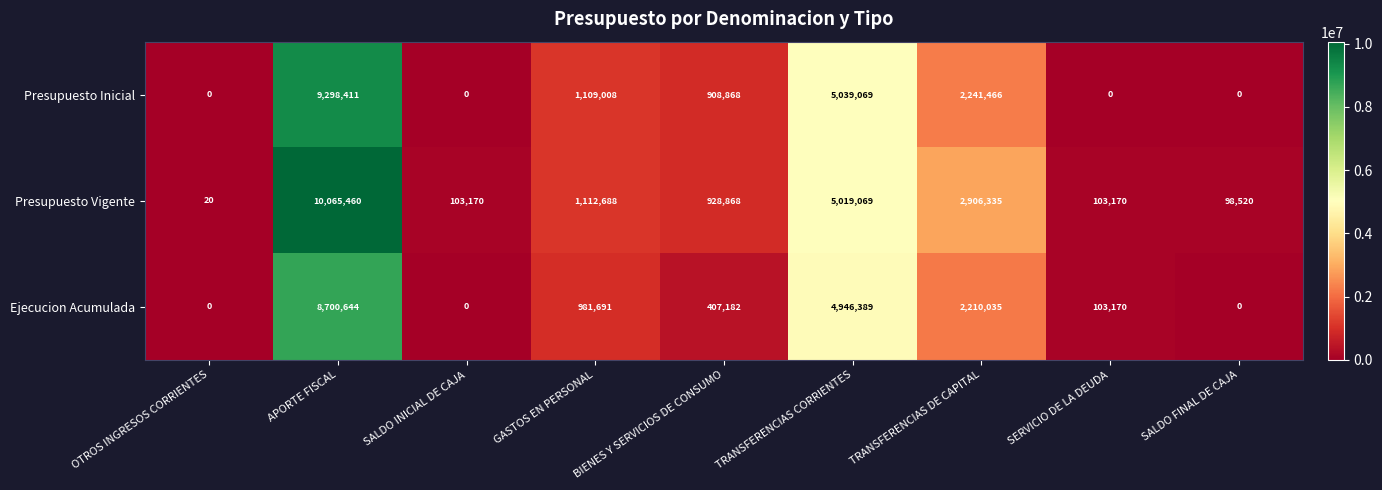

What is the sum of all Presupuesto Vigente values?

20337300